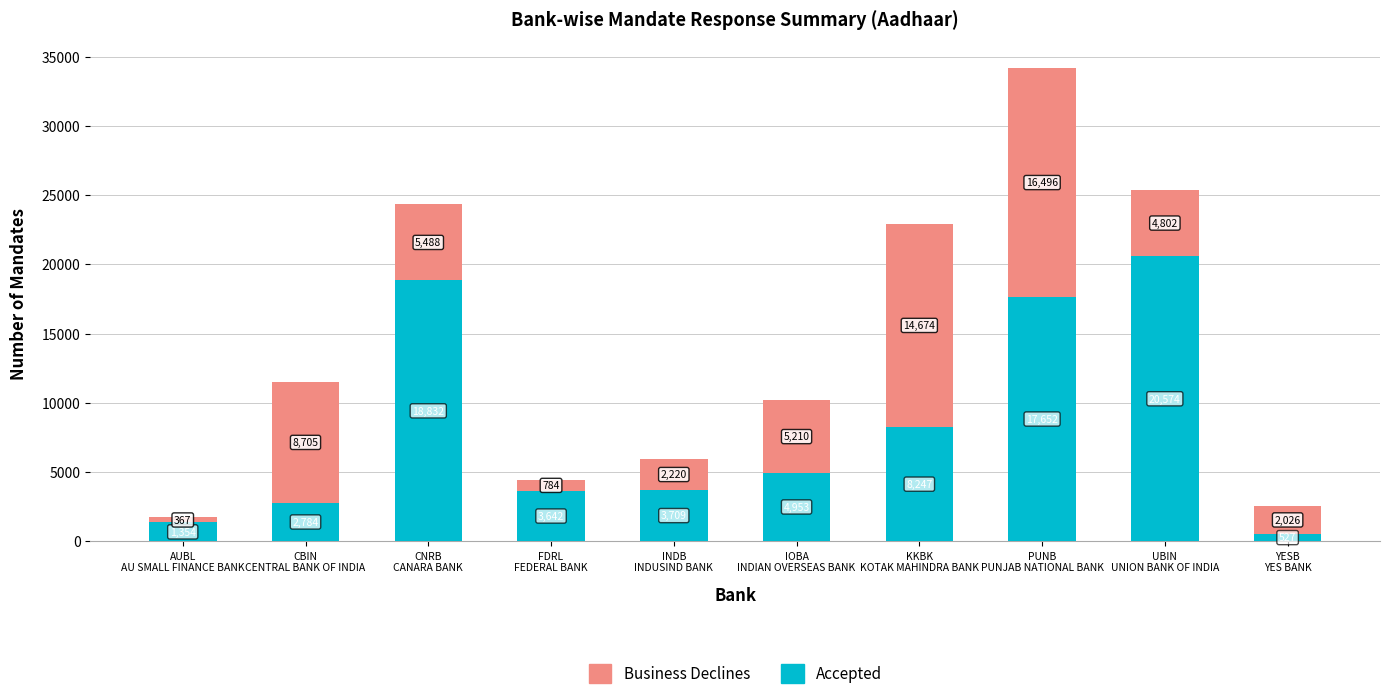

What is the average value of the Accepted series?

8227